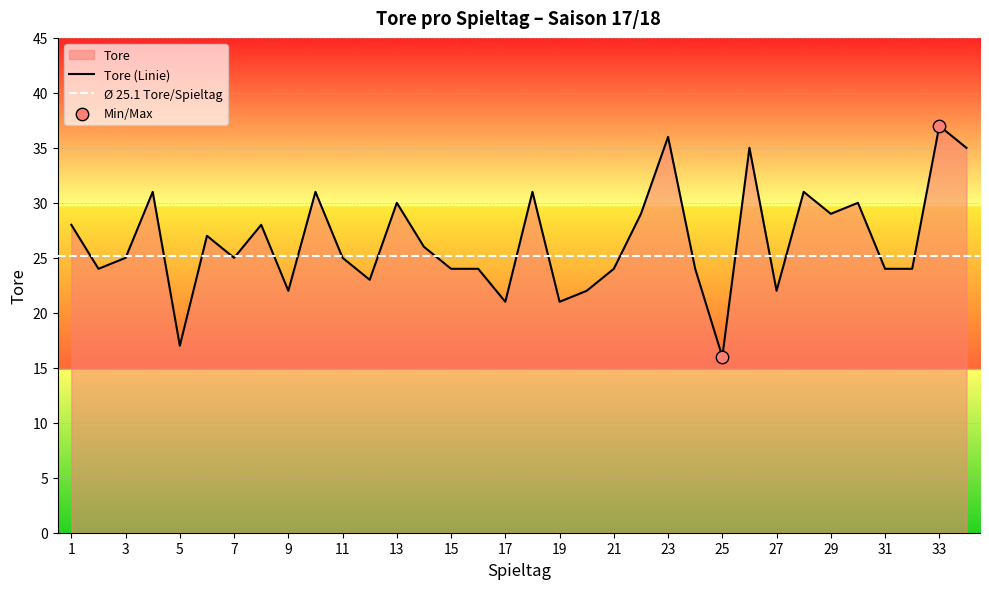

What is the change in value from 4 to 7?

-6